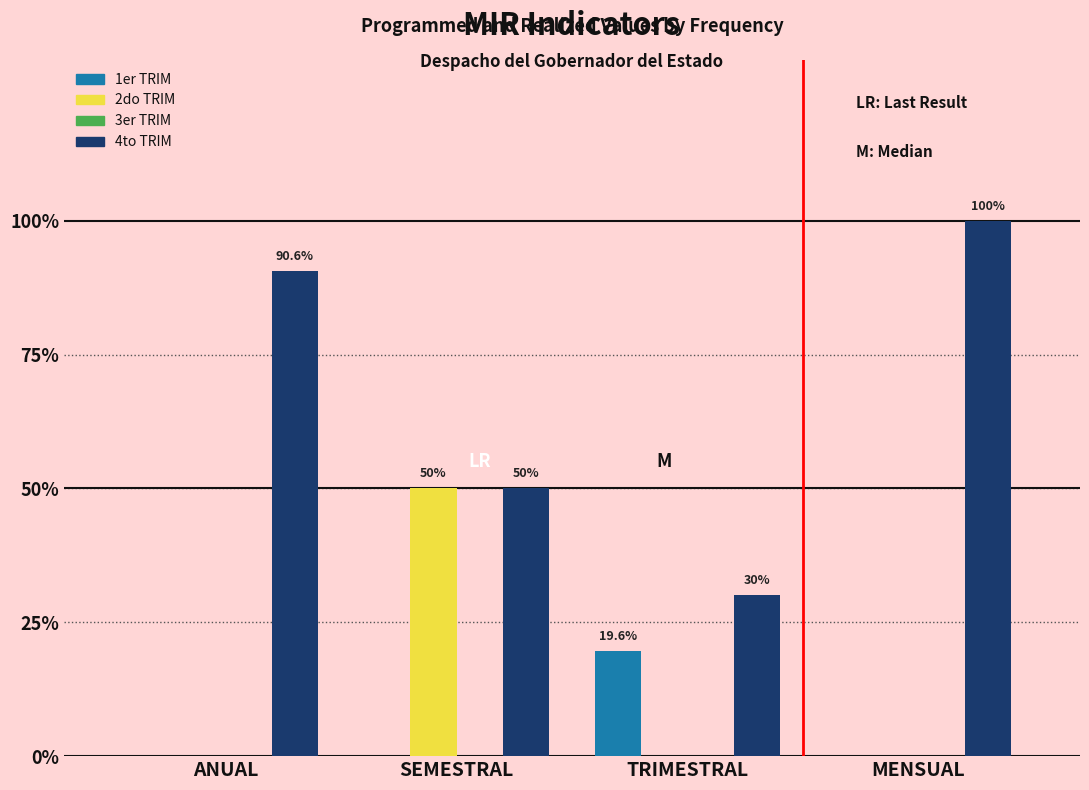

Reading left to right, list all the values displayed in this chart.

1er TRIM: ANUAL=0.0	SEMESTRAL=0.0	TRIMESTRAL=19.6	MENSUAL=0.0
2do TRIM: ANUAL=0.0	SEMESTRAL=50.0	TRIMESTRAL=0.0	MENSUAL=0.0
4to TRIM: ANUAL=90.6	SEMESTRAL=50.0	TRIMESTRAL=30.0	MENSUAL=100.0